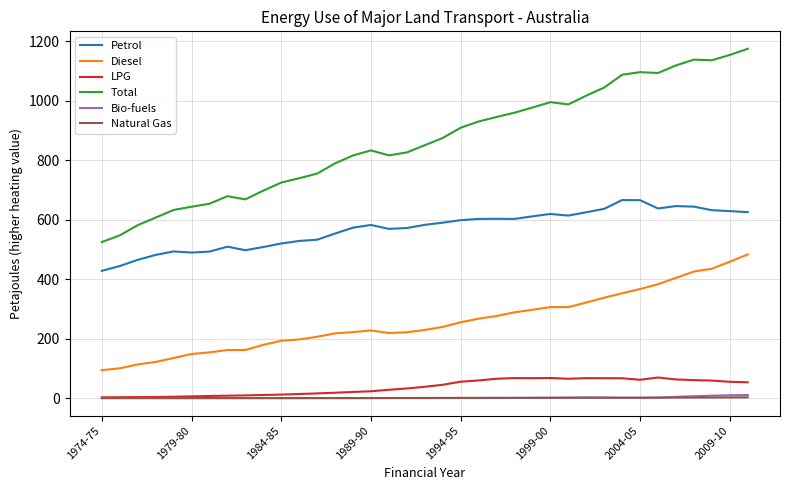

What are all the series names shown in the legend?

Petrol, Diesel, LPG, Total, Bio-fuels, Natural Gas